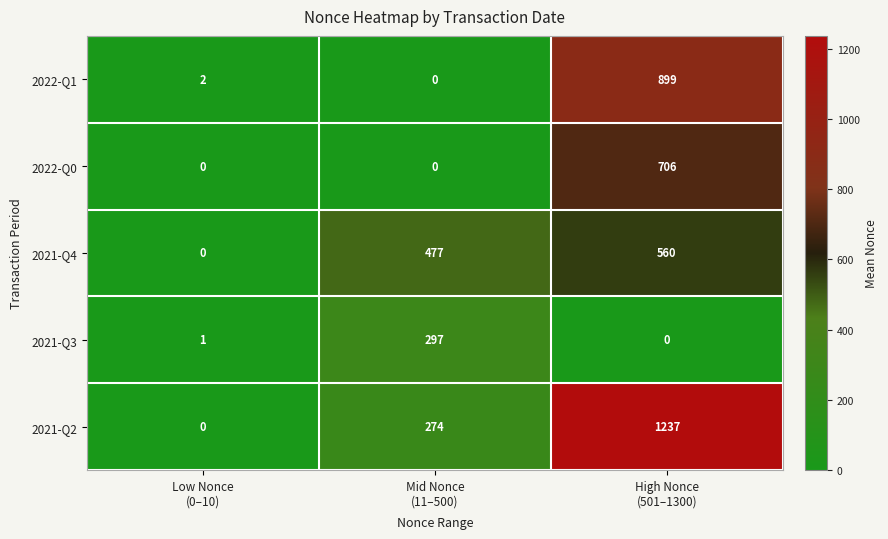

Which series has the largest total across all categories?

2021-Q2